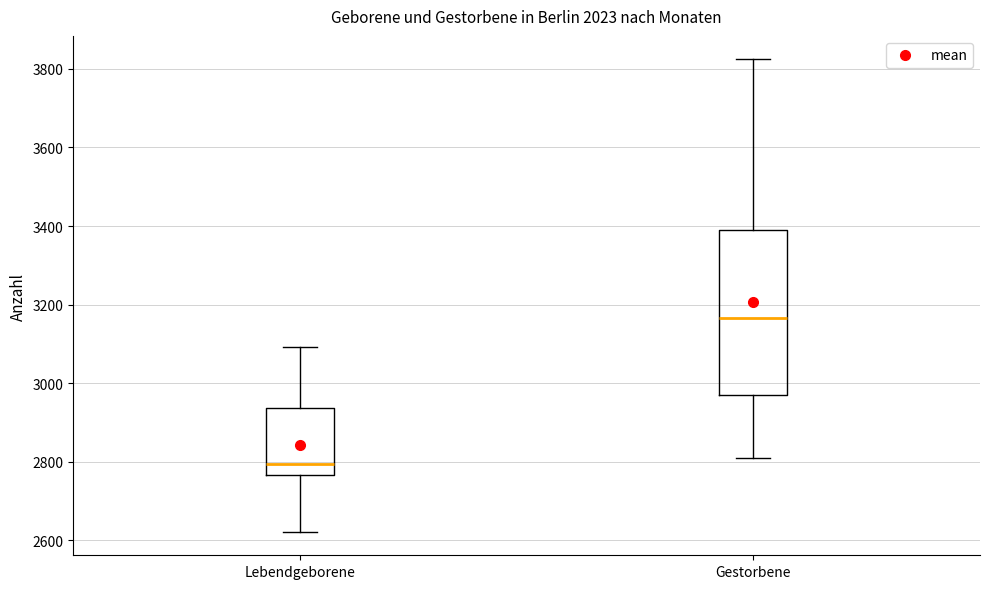

Reading left to right, read every box against the y-axis: the position of its median line, the range the box covers, and the ends of its whiskers. The values are not printed on the chart, so give them approximately, as read against the axis.

Lebendgeborene: median 2800, box 2760 to 2940, whiskers 2620 to 3100
Gestorbene: median 3160, box 2980 to 3380, whiskers 2820 to 3820